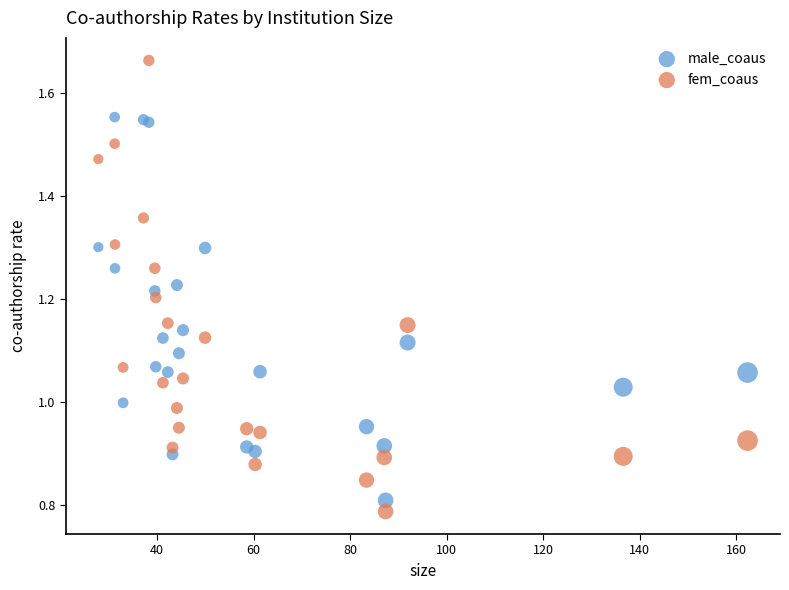

What are all the series names shown in the legend?

male_coaus, fem_coaus